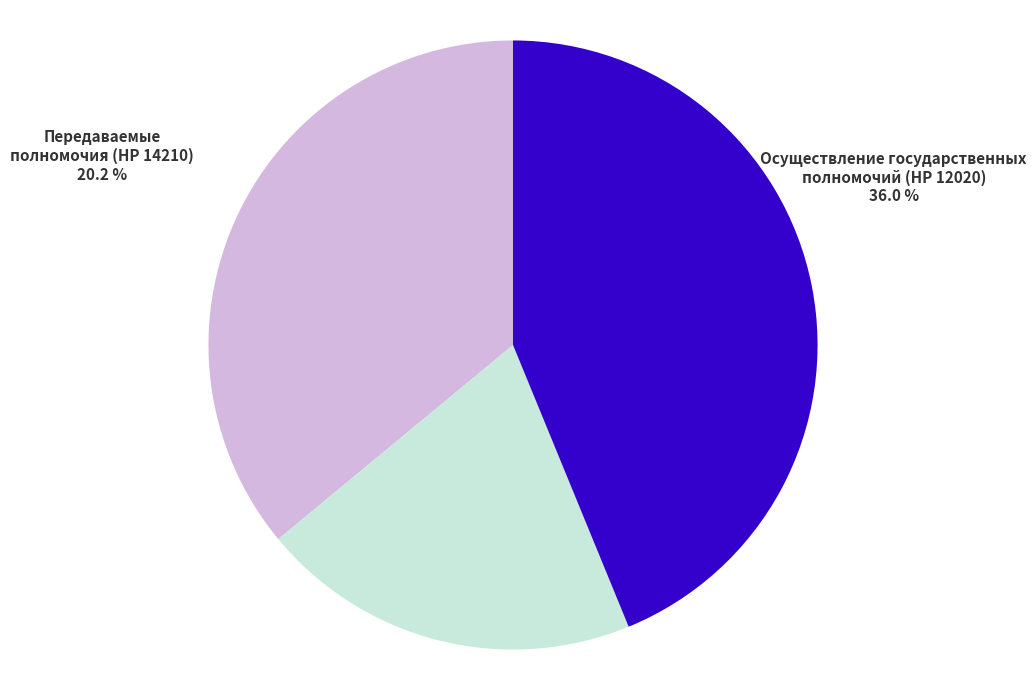

Does Осуществление государственных полномочий (НР 12020) represent more than half of the total?

No